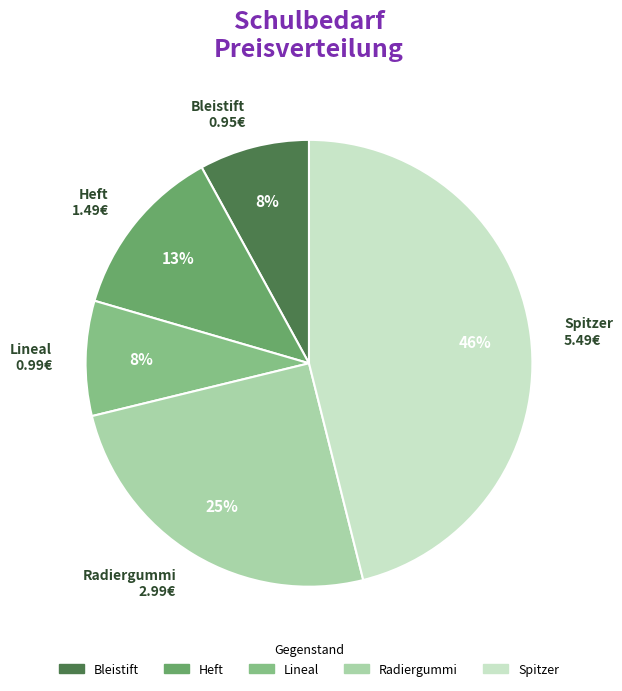

Does any single category account for the majority?

No